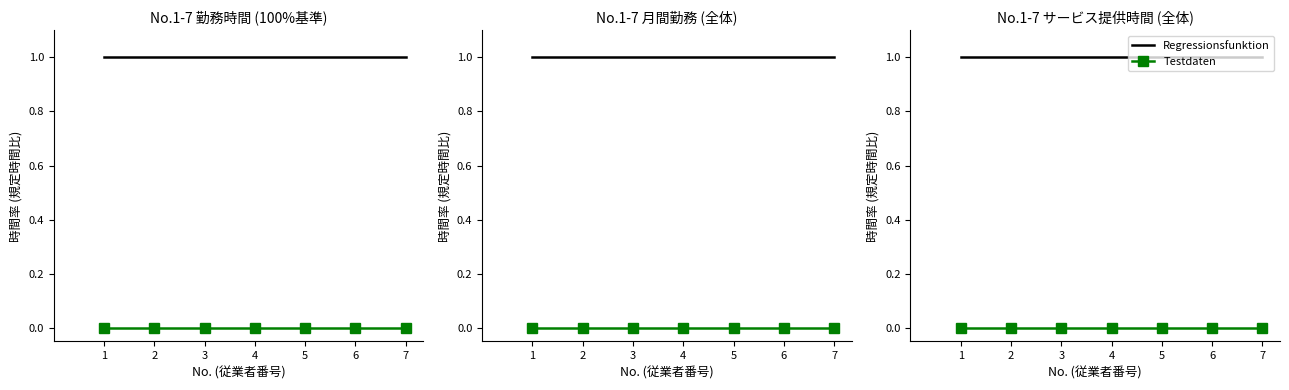

What is the lowest value of the Regressionsfunktion series?

1